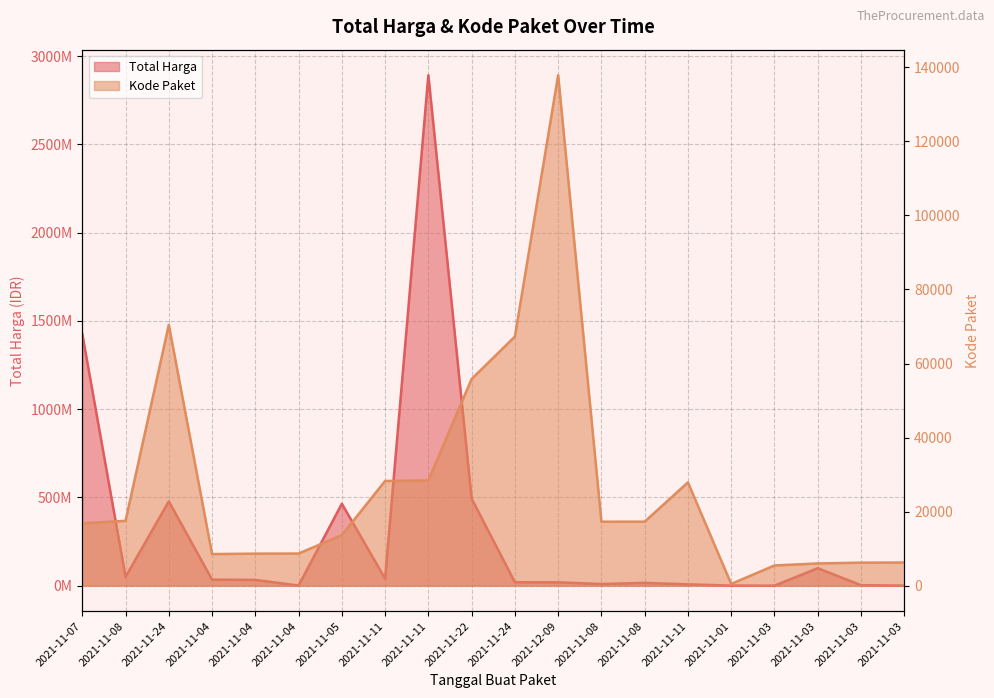

Reading left to right, list all the values displayed in this chart.

Total Harga: 1425867900	49730040	477600000	34000000	32441200	577875	464002100	39440000	2892122000	493000000	19175000	18900000	9180000	15513960	7401240	333600	78000	98772570	2772000	265000
Kode Paket: 16823	17509	70453	8530	8646	8668	13652	28271	28425	55826	67279	137876	17272	17283	27891	464	5449	5997	6214	6246